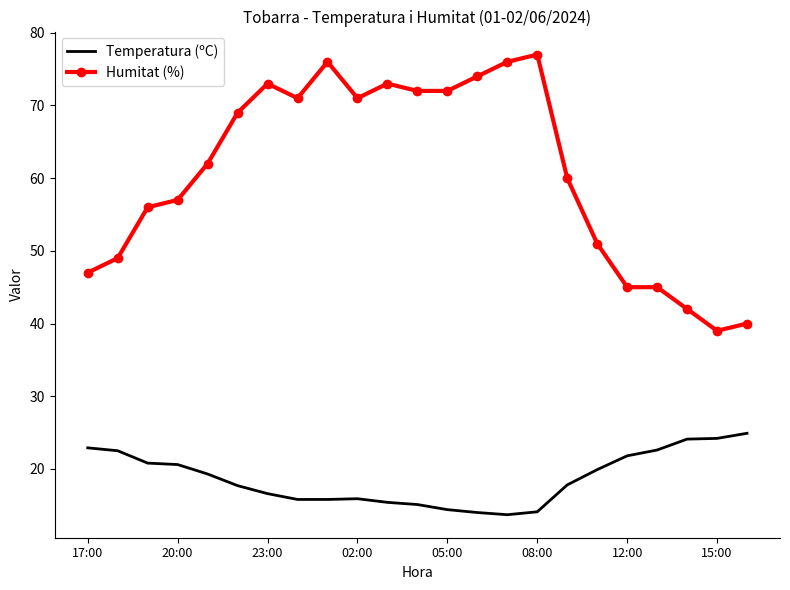

Which series has the largest range (max minus min)?

Humitat (%)